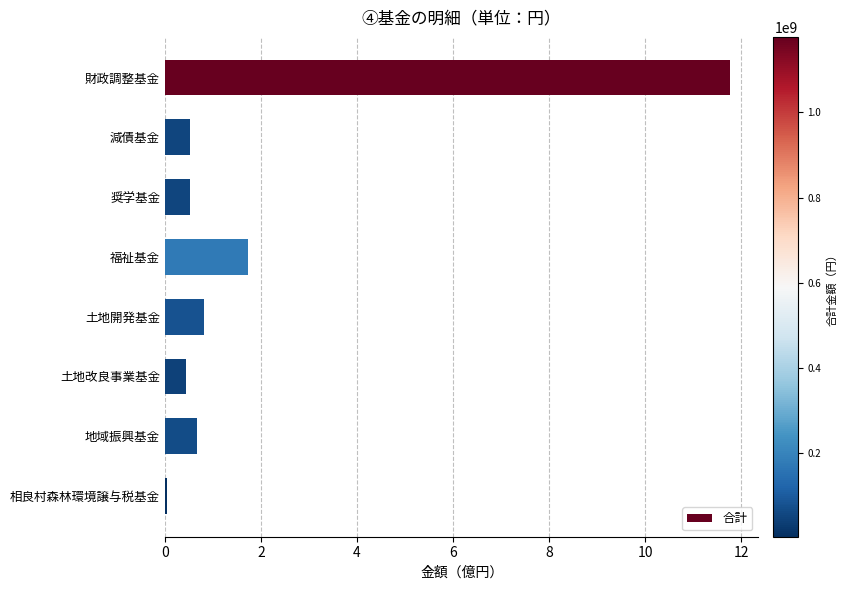

Is it true that the value at 福祉基金 is 1.7?

True